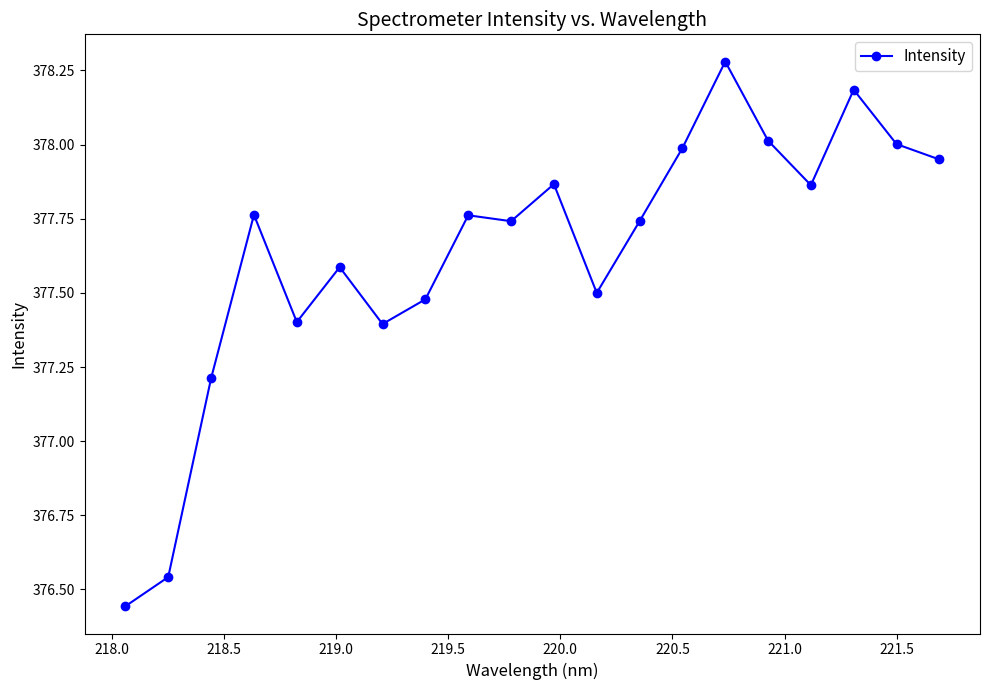

What is the value of the 14th point from the left?

378.0